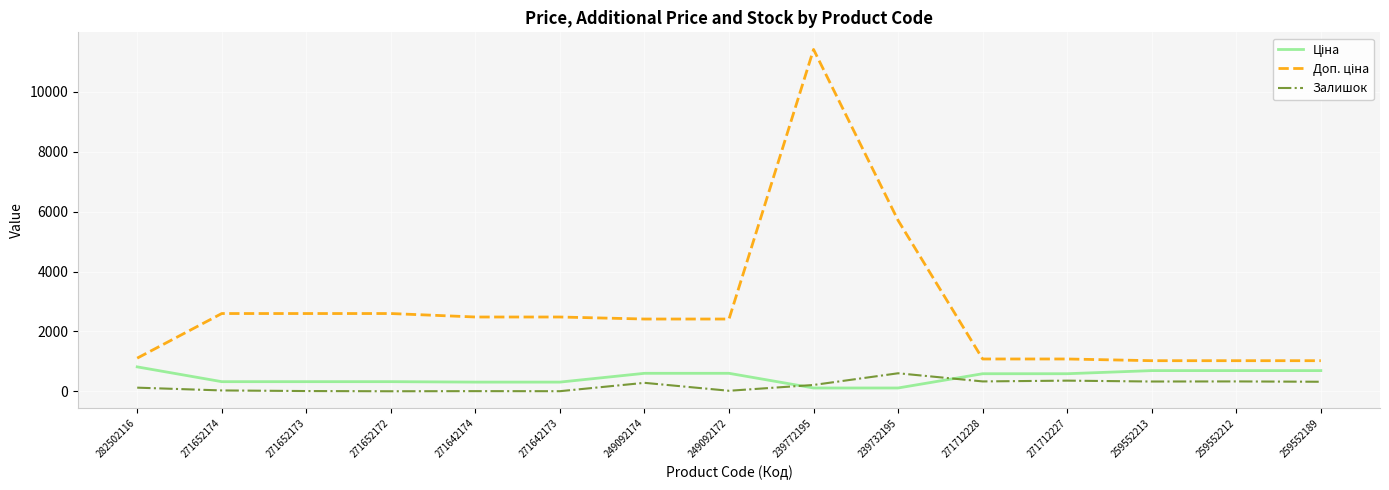

At which category is the sum across all series the highest?

239772195